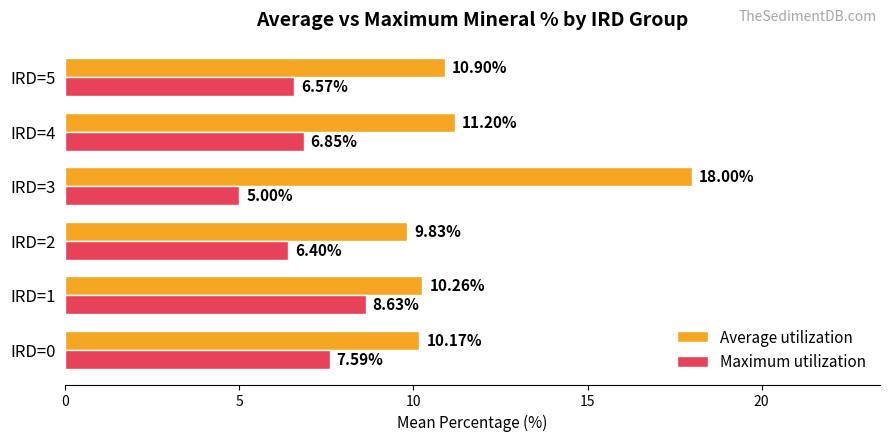

What is the sum of the Average utilization values at IRD=0 and IRD=3?

28.2